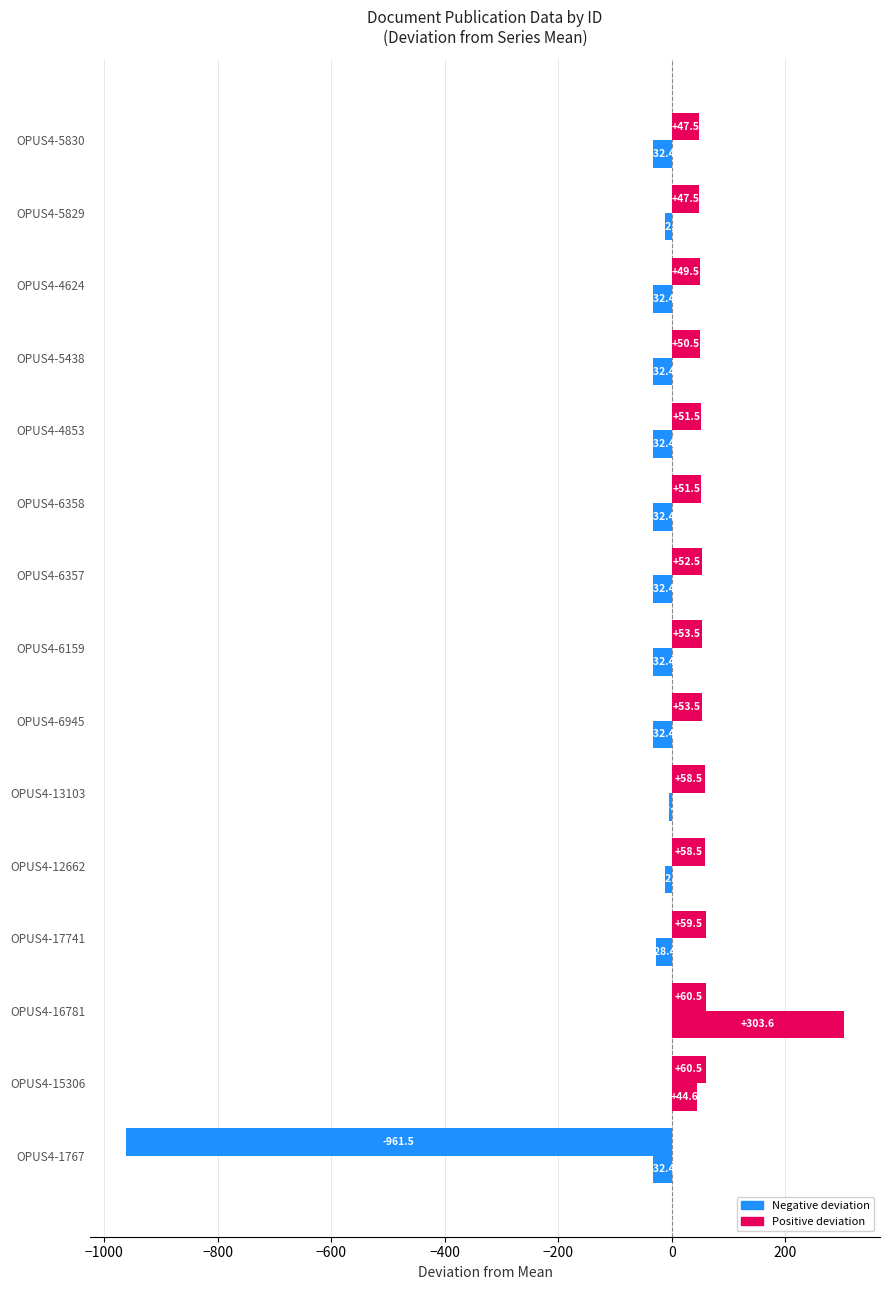

How many categories are shown in the chart?

15